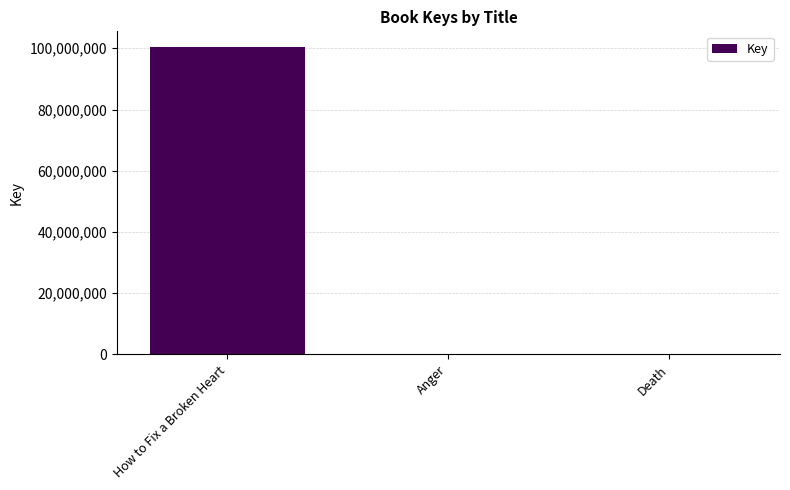

How many distinct data groups are displayed?

1